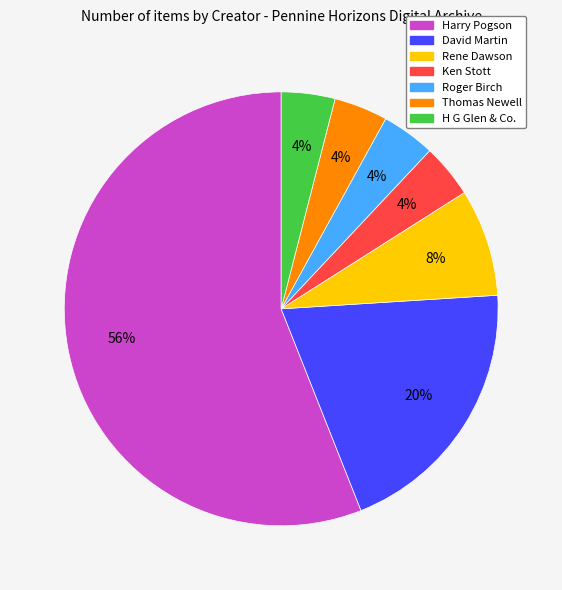

Is it true that David Martin is 32% of the pie?

False